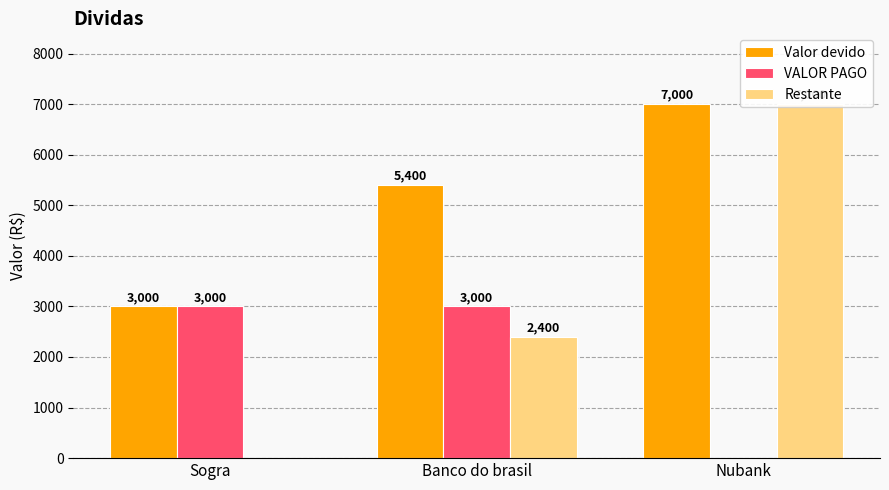

How many bars are there in total?

9